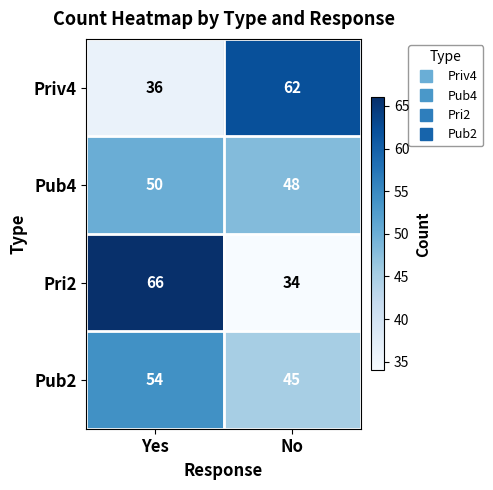

At how many categories does at least one series exceed 61?

2